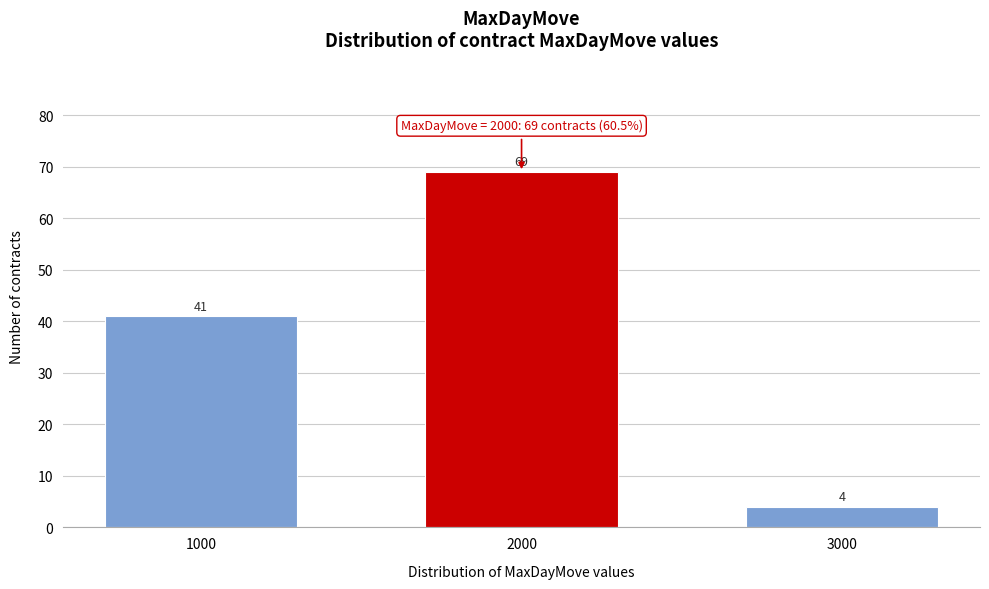

Reading left to right, extract all data points from this chart.

1000=41	2000=69	3000=4